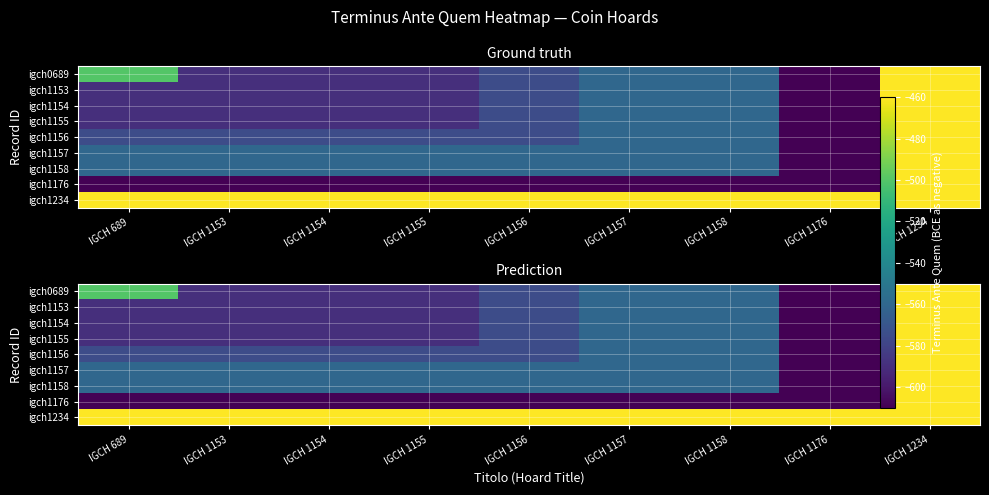

Count the igch1154 values in the range -590 to -560.

7